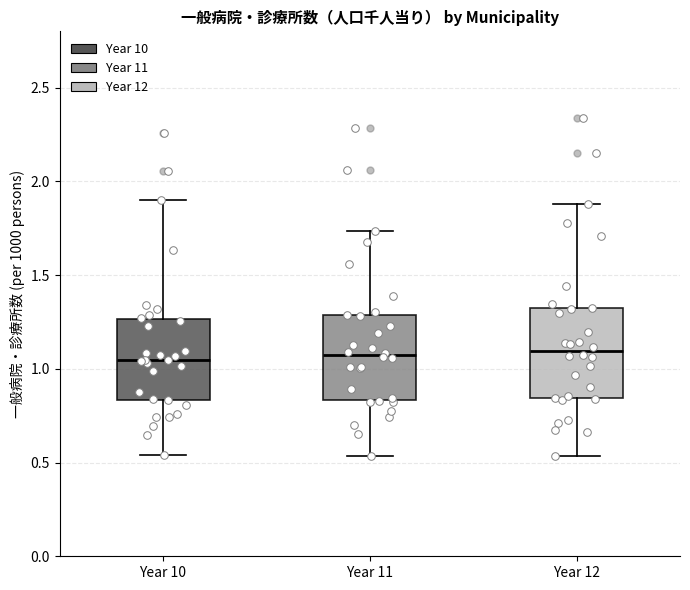

Reading left to right, read every box against the y-axis: the position of its median line, the range the box covers, and the ends of its whiskers. The values are not printed on the chart, so give them approximately, as read against the axis.

Year 10: median 1.05, box 0.85 to 1.25, whiskers 0.55 to 1.90
Year 11: median 1.05, box 0.85 to 1.30, whiskers 0.55 to 1.75
Year 12: median 1.10, box 0.85 to 1.30, whiskers 0.55 to 1.90